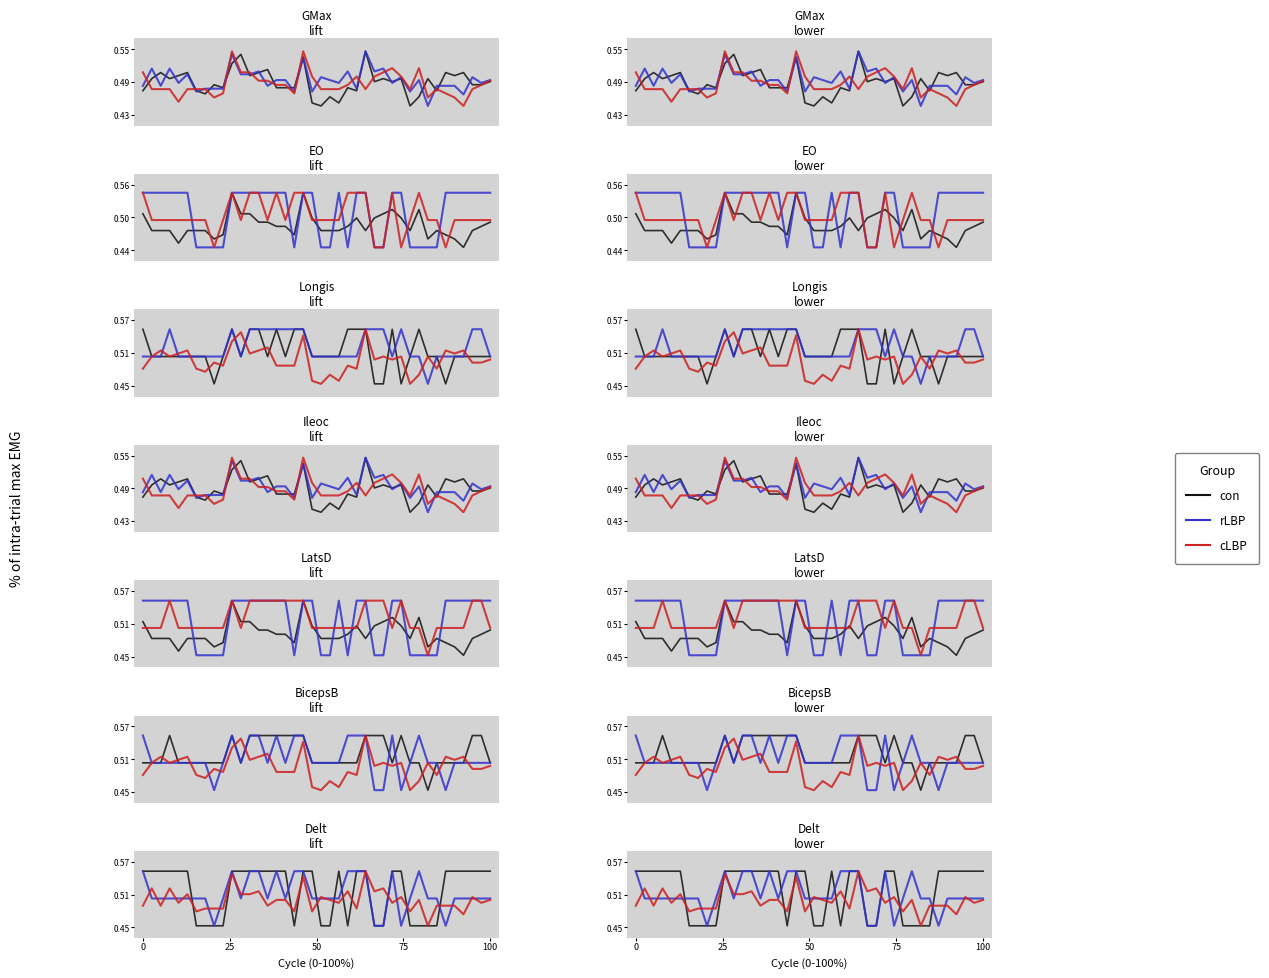

What is the difference between the maximum and second lowest values in the cLBP series?

0.1